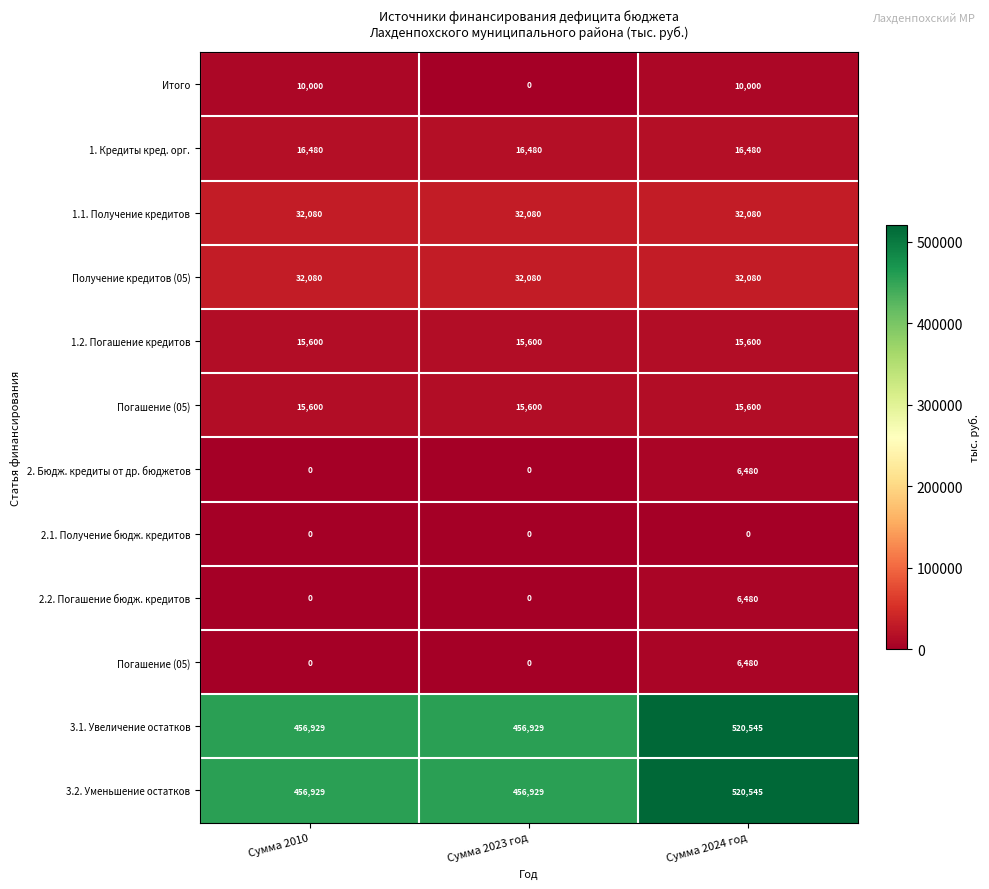

Between Сумма 2024 год and Сумма 2023 год, which is larger?

Сумма 2024 год